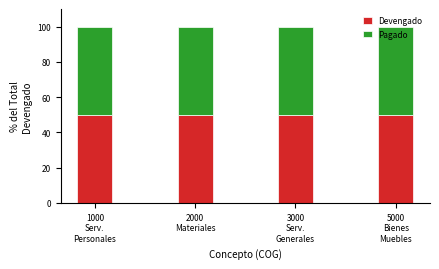

What is the average value of the Devengado series?

50.0